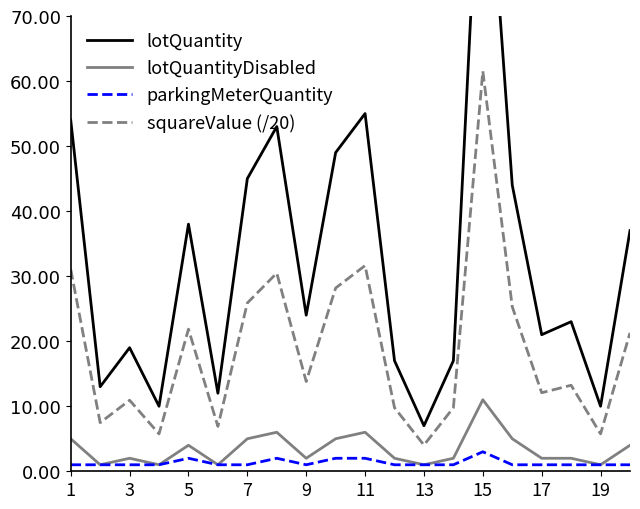

Is it true that lotQuantityDisabled equals 4.0 at 5?

True